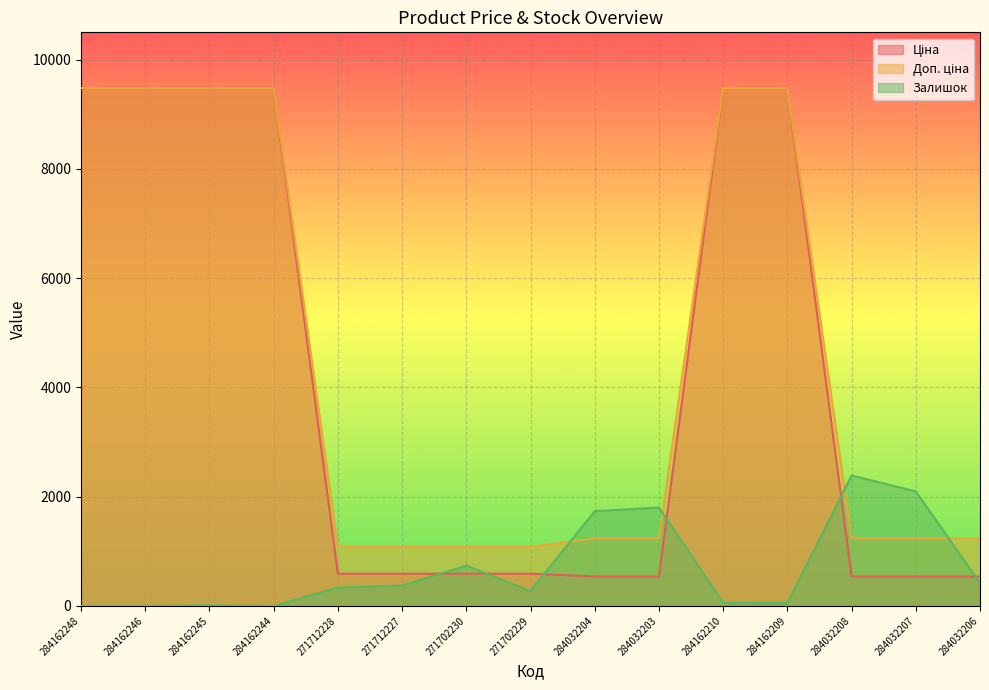

What is the difference between the highest and lowest values at 284162209?

9427.1